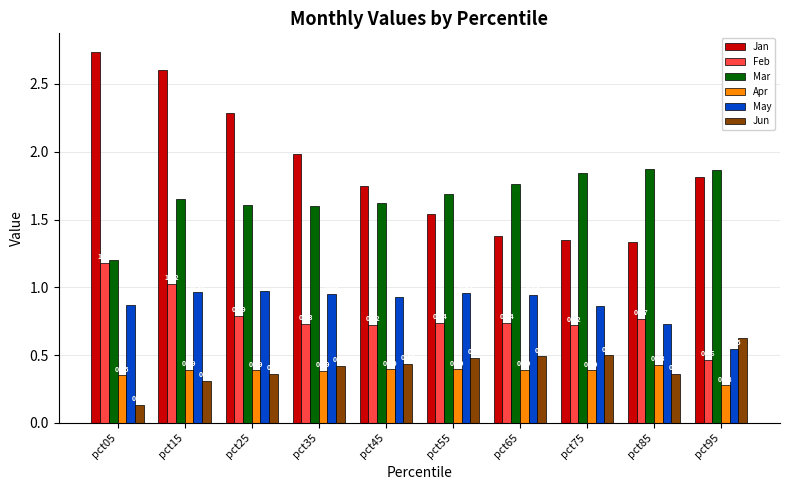

What is the sum of all May values?

8.7